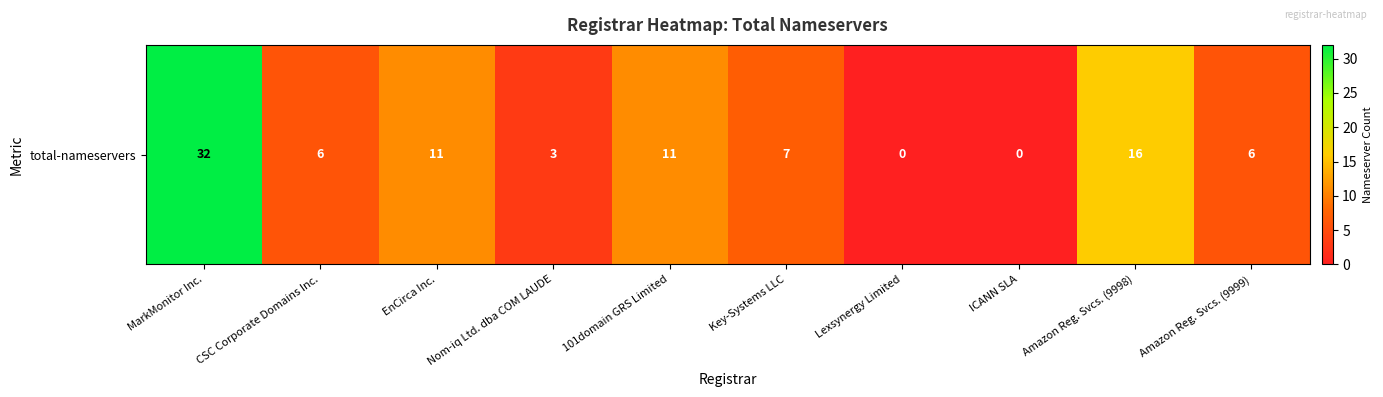

Rank the categories by value from highest to lowest.

MarkMonitor Inc., Amazon Reg. Svcs. (9998), EnCirca Inc., 101domain GRS Limited, Key-Systems LLC, CSC Corporate Domains Inc., Amazon Reg. Svcs. (9999), Nom-iq Ltd. dba COM LAUDE, Lexsynergy Limited, ICANN SLA